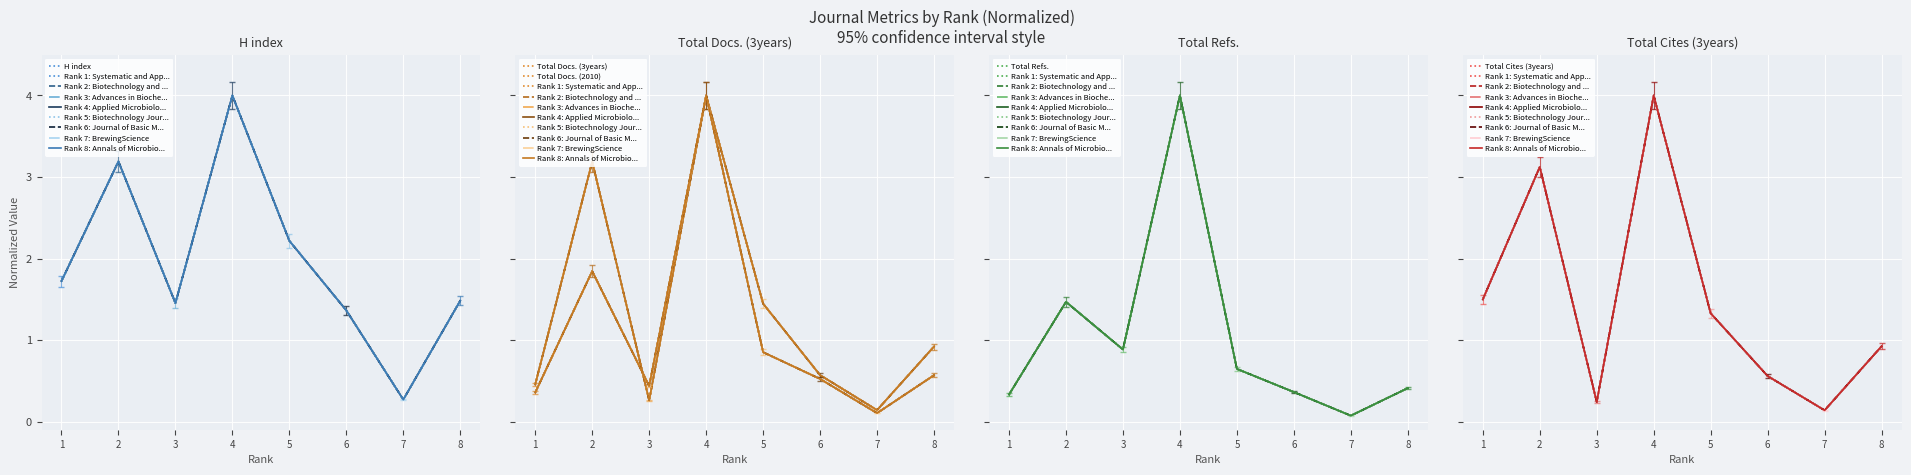

Reading left to right, transcribe all the data shown in this chart.

H index: 1=1.7	2=3.2	3=1.5	4=4.0	5=2.2	6=1.4	7=0.3	8=1.5
Total Docs. (3years): 1=0.5	2=3.2	3=0.3	4=4.0	5=1.4	6=0.6	7=0.1	8=0.9
Total Docs. (2010): 1=0.4	2=1.8	3=0.4	4=4.0	5=0.9	6=0.5	7=0.1	8=0.6
Total Refs.: 1=0.3	2=1.5	3=0.9	4=4.0	5=0.6	6=0.4	7=0.1	8=0.4
Total Cites (3years): 1=1.5	2=3.1	3=0.2	4=4.0	5=1.3	6=0.6	7=0.1	8=0.9